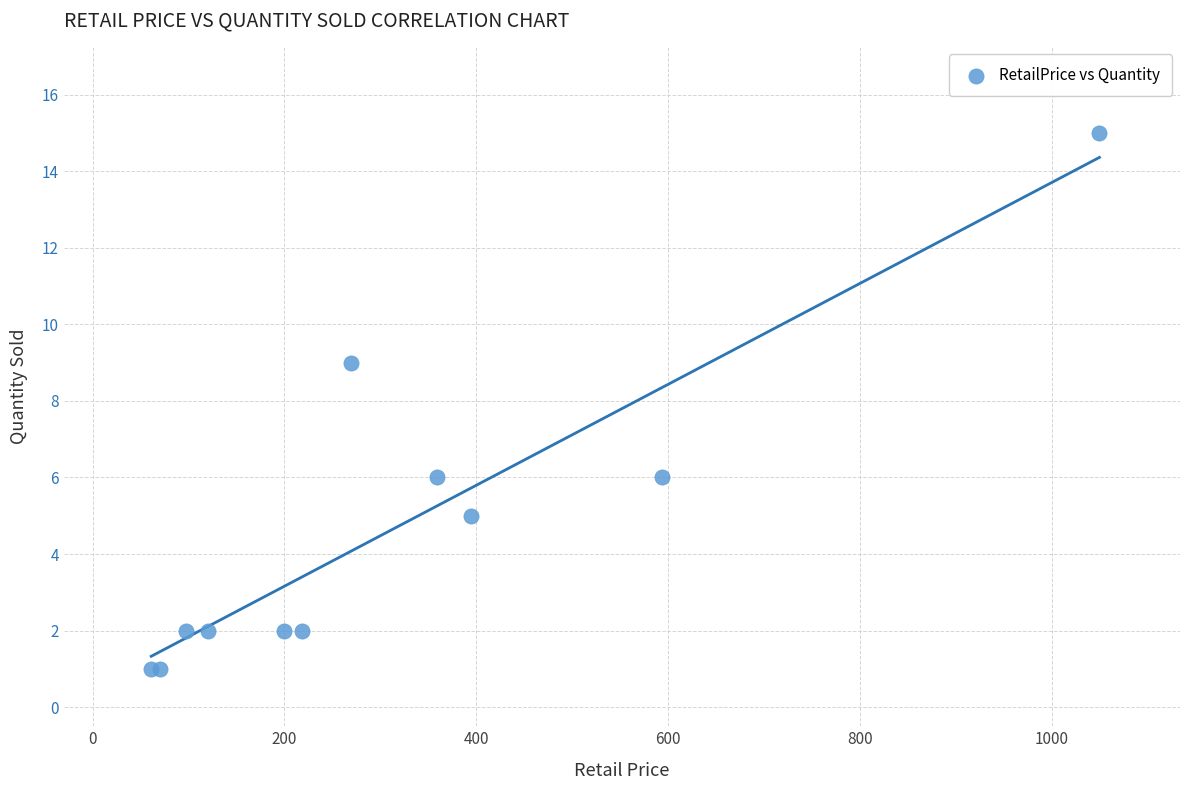

What Y value in the scatter plot is closest to 8?

9